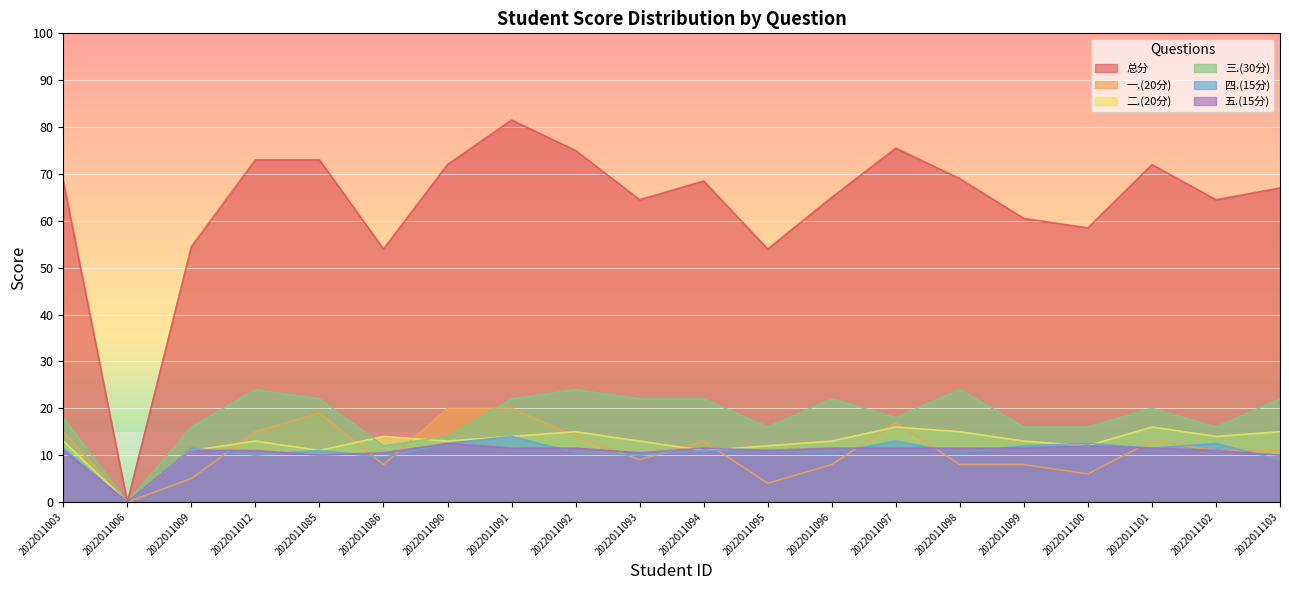

Is it true that 三.(30分) equals 24.0 at 2022011092?

True